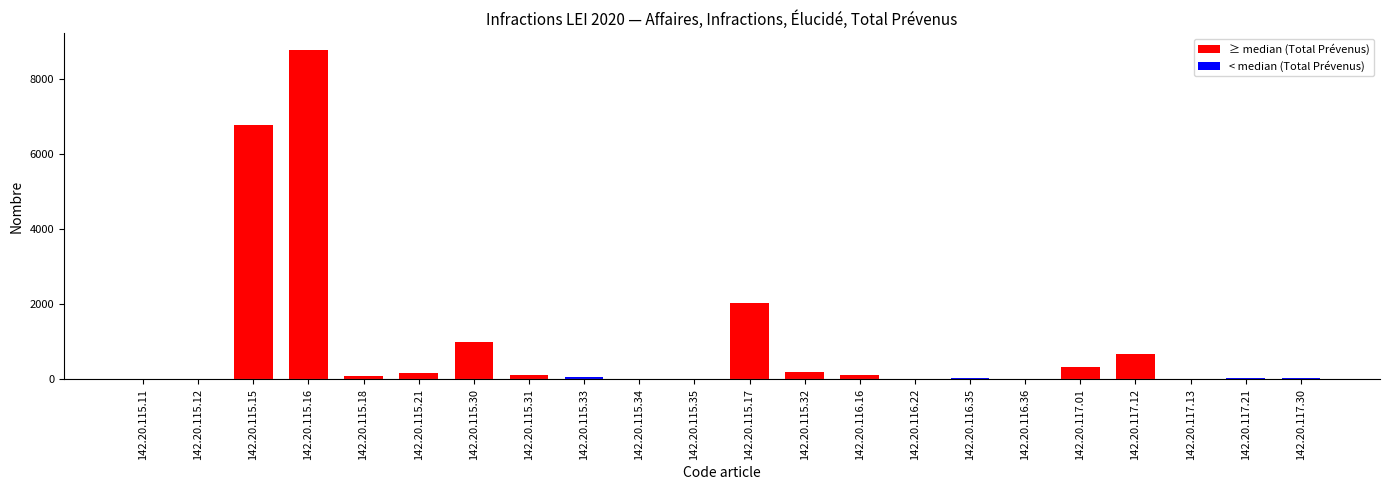

At which label does the data first exceed 98?

142.20.115.15